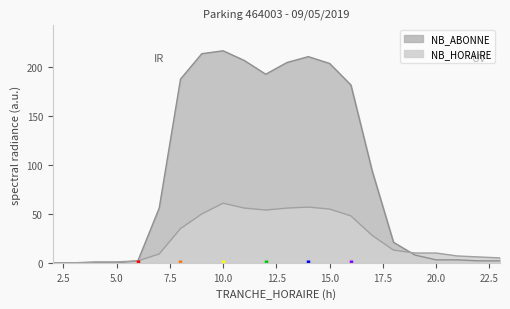

Which label corresponds to the smallest value in the chart?

2